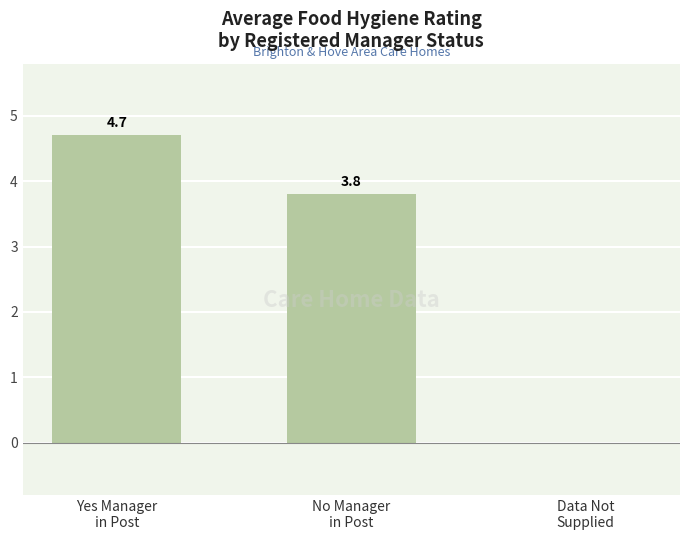

Count the number of data series in this chart.

1